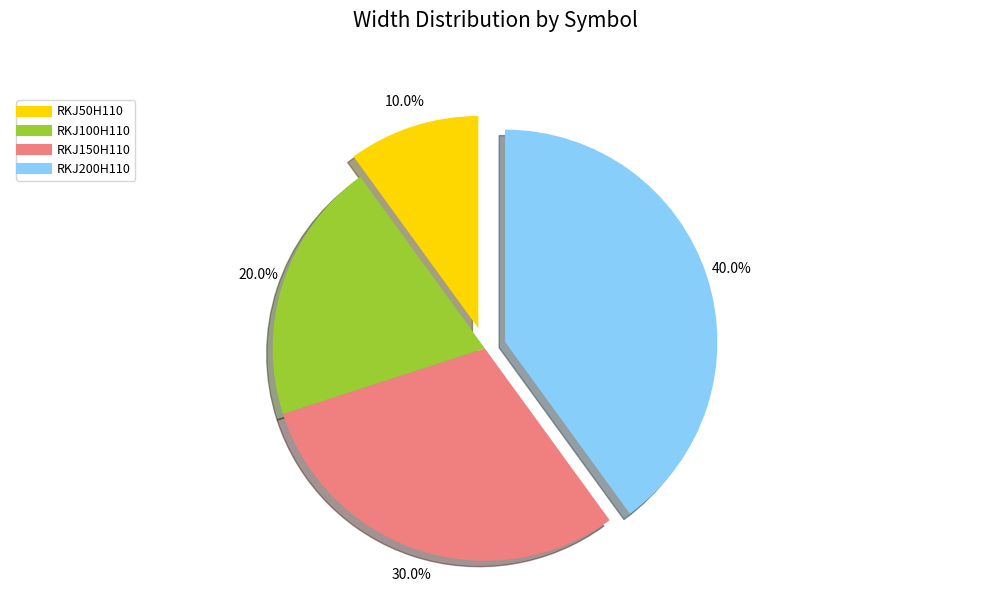

How much of the chart is everything except RKJ150H110?

70.0%